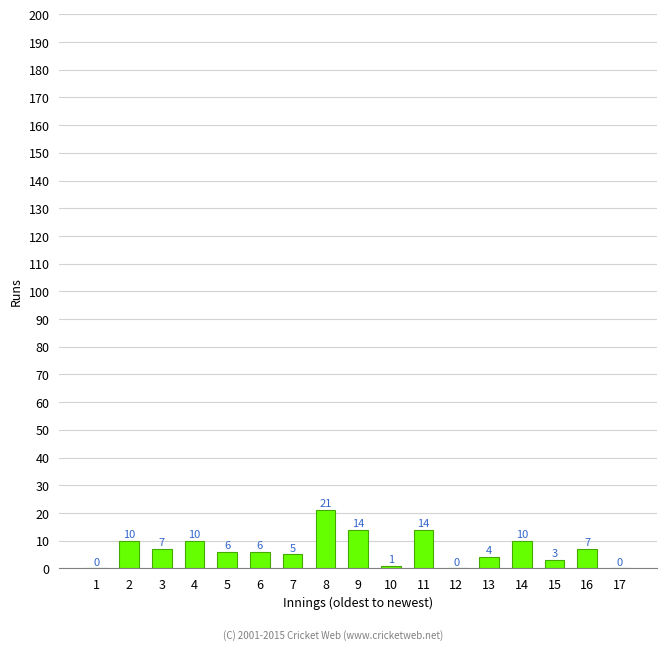

How many data points does each series have?

17